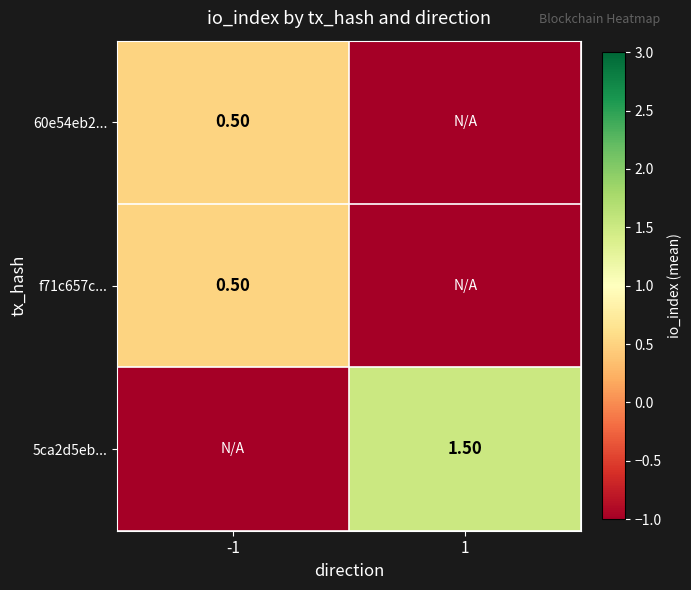

How many series are shown in this chart?

3